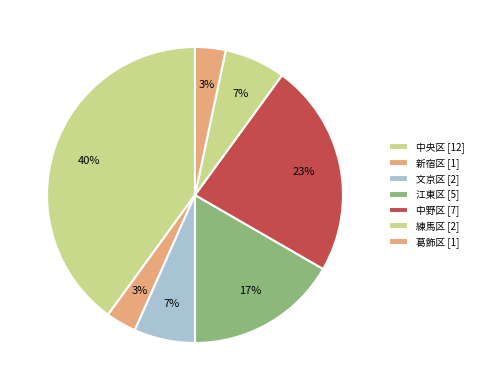

Which slice is the smallest?

新宿区